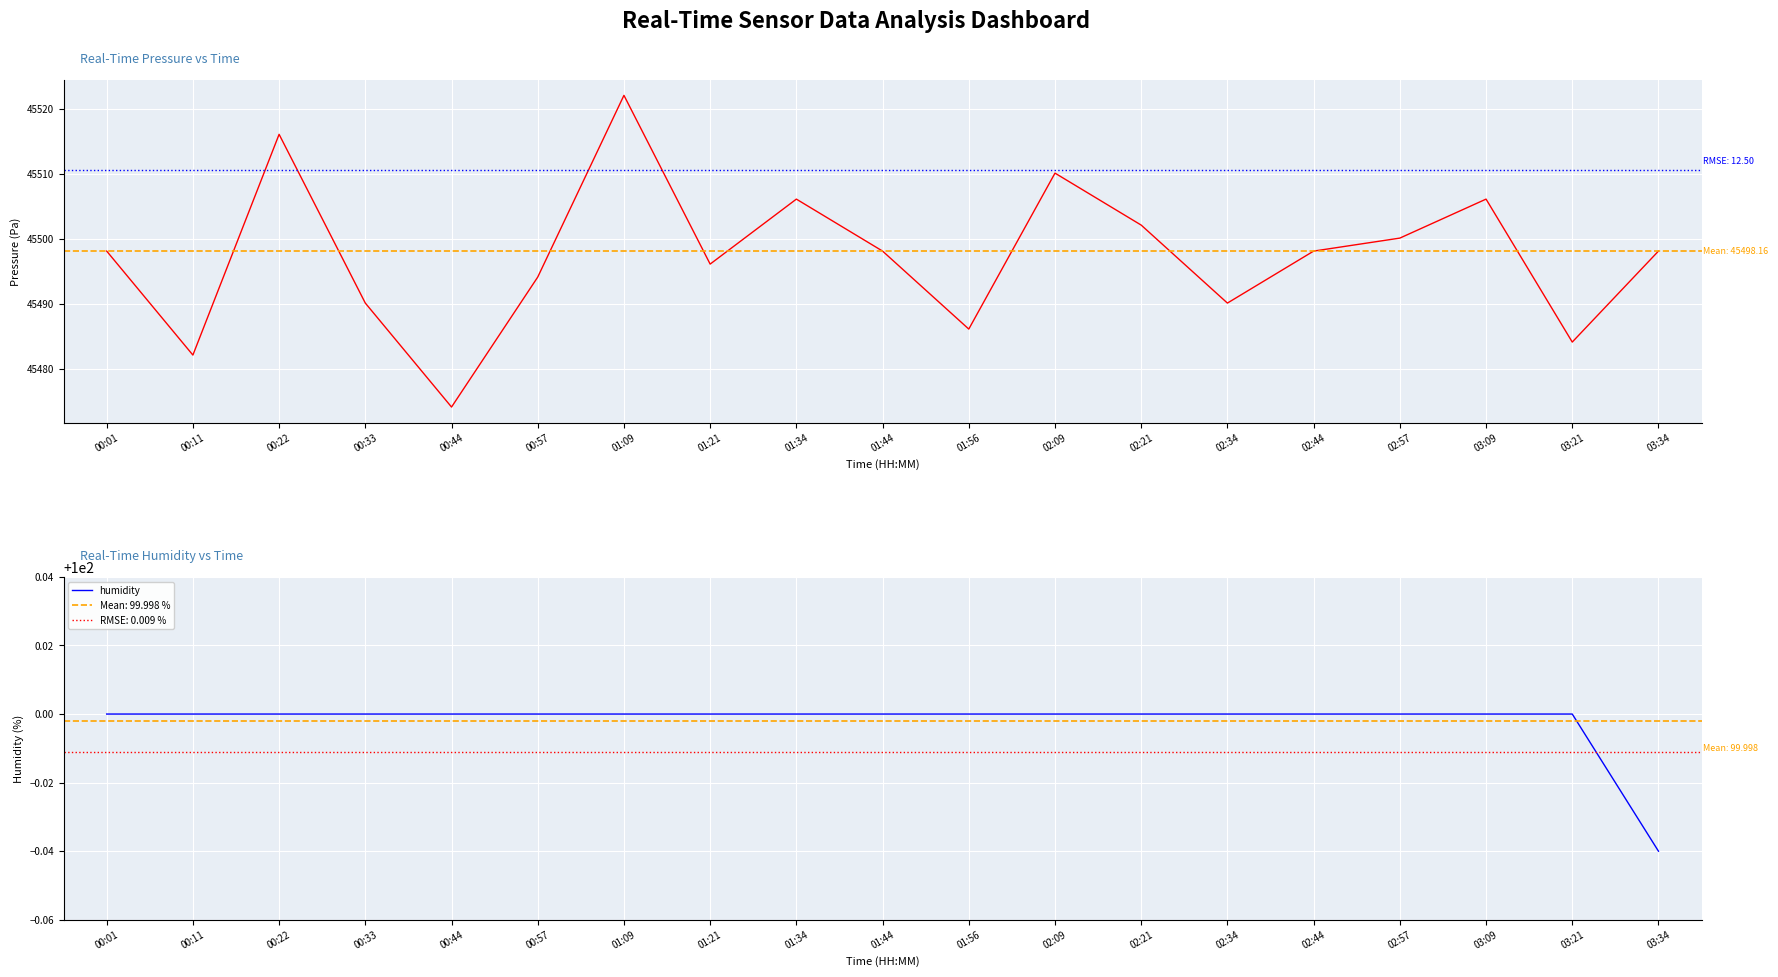

Reading right to left, what are all the values shown in this chart?

pressure: 45498.2	45484.2	45506.2	45500.2	45498.2	45490.2	45502.2	45510.2	45486.2	45498.2	45506.2	45496.2	45522.1	45494.2	45474.2	45490.2	45516.1	45482.2	45498.2
humidity: 100.0	100.0	100.0	100.0	100.0	100.0	100.0	100.0	100.0	100.0	100.0	100.0	100.0	100.0	100.0	100.0	100.0	100.0	100.0